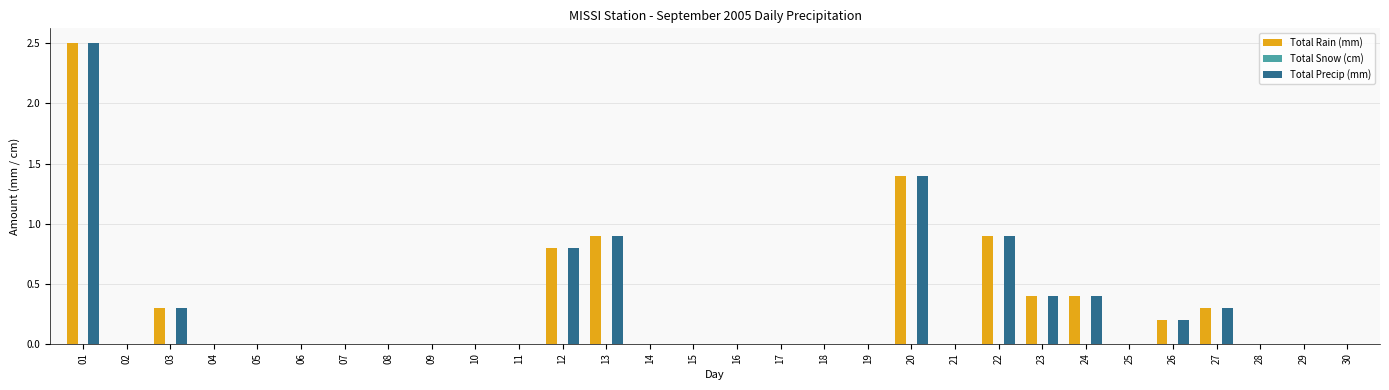

At which label does Total Precip (mm) reach its peak?

01